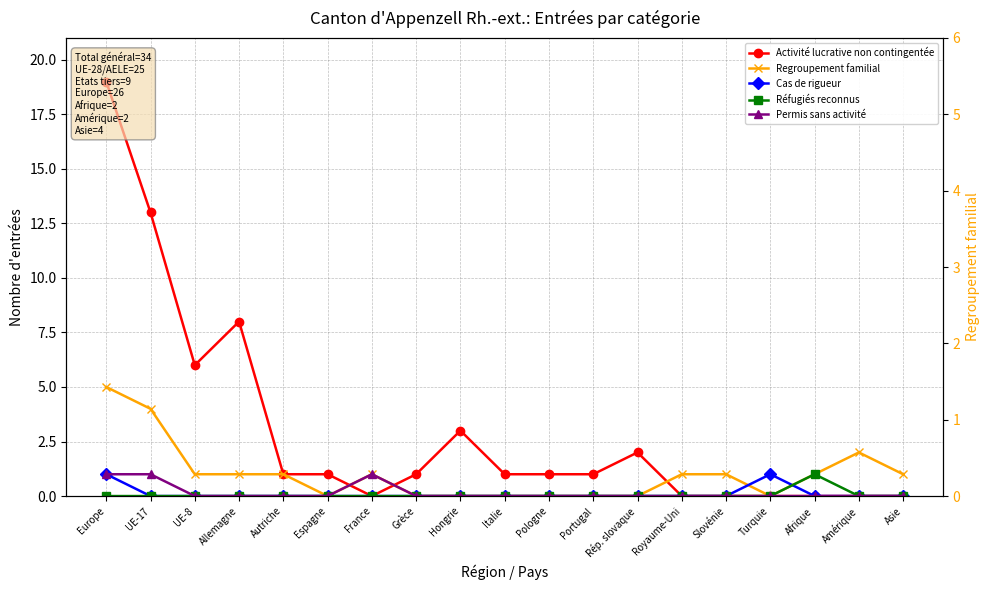

How many lines are shown in the chart?

6